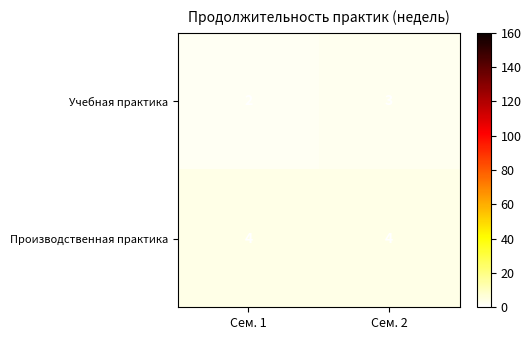

The Производственная практика series shows 4 at Сем. 2. True or false?

True